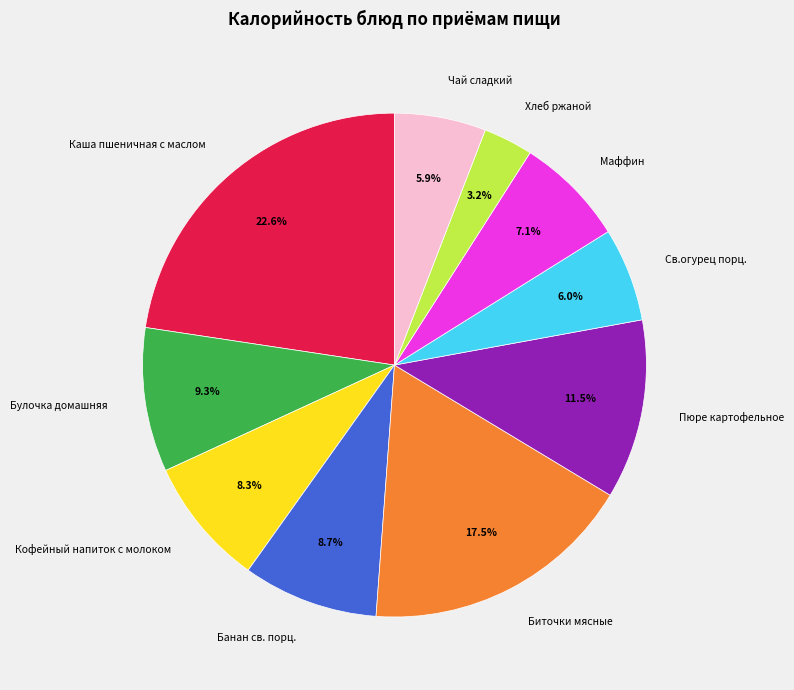

What percentage do Кофейный напиток с молоком and Банан св. порц. together represent?

17.0%